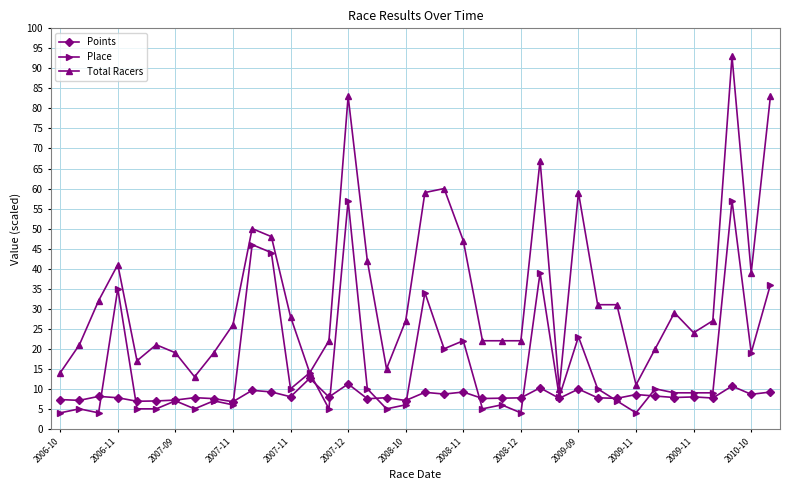

At how many categories does at least one series exceed 70?

3